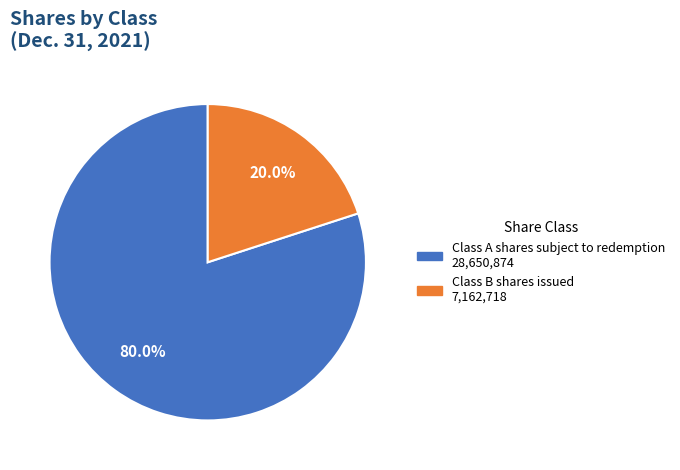

How many segments does this pie chart have?

2